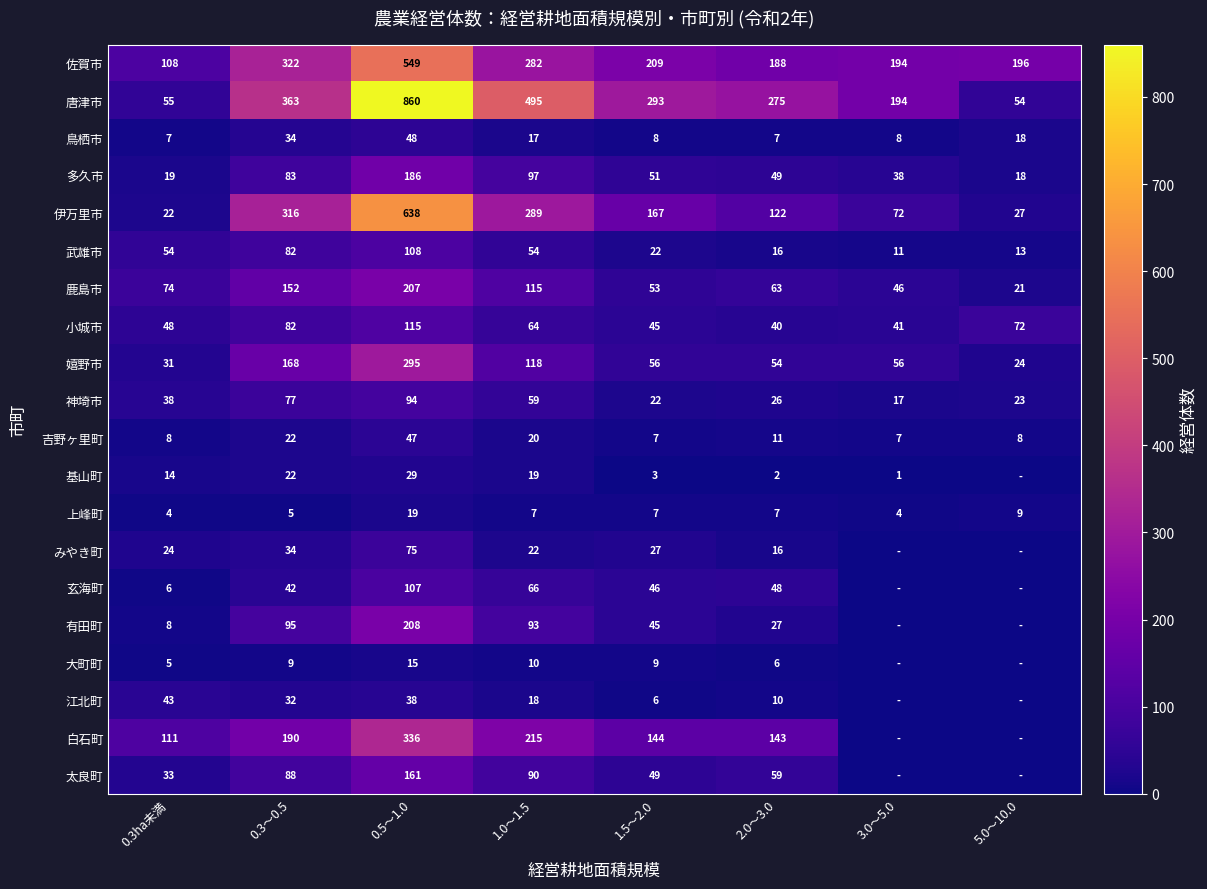

Is the value of 江北町 at 1.5～2.0 greater than the value of 玄海町 at 0.5～1.0?

No